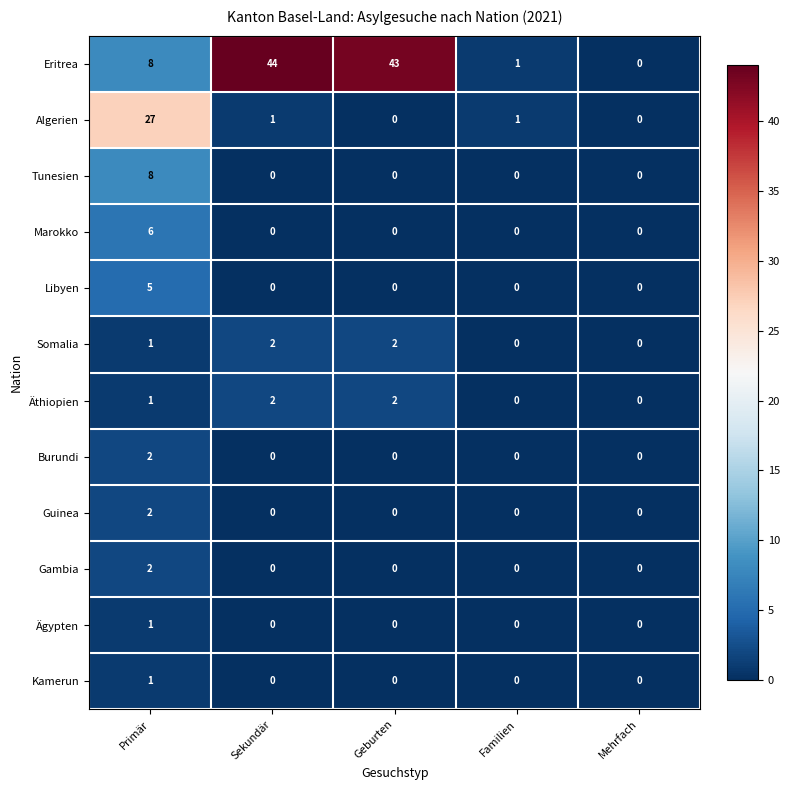

The Marokko series shows 3 at Primär. True or false?

False